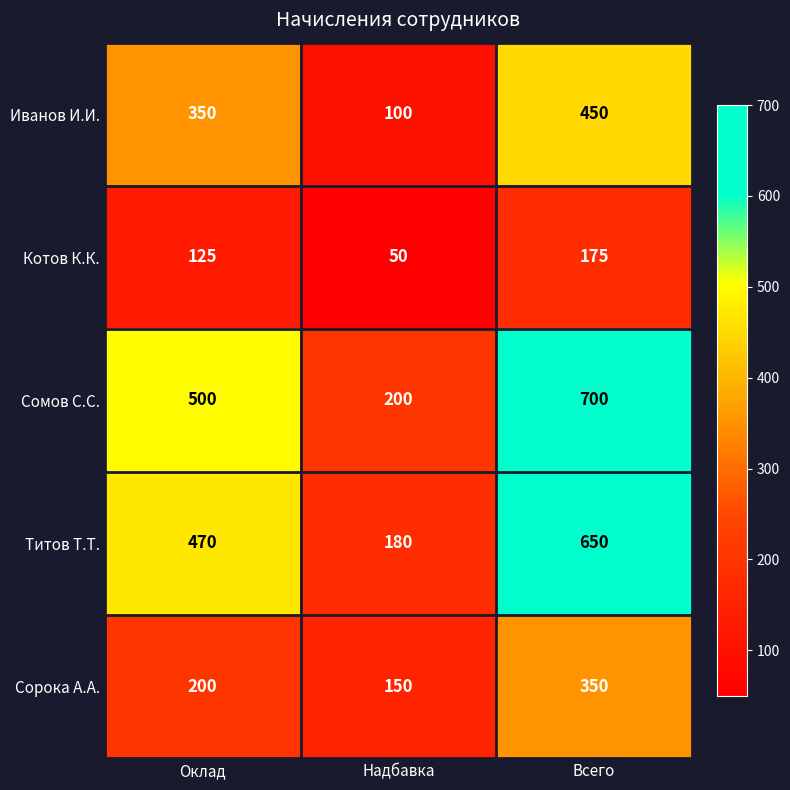

List the series in order of their peak value, lowest first.

Котов К.К., Сорока А.А., Иванов И.И., Титов Т.Т., Сомов С.С.